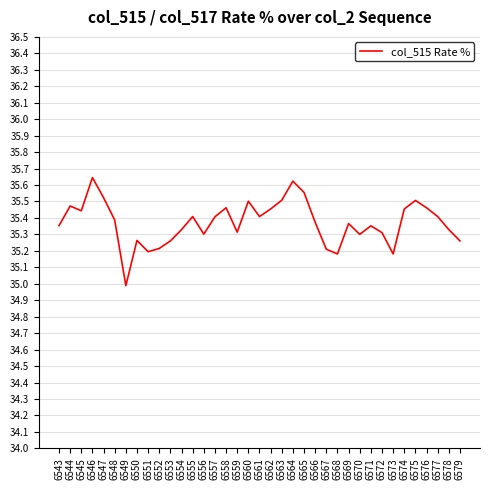

Approximately how many times larger is the value at 6559 compared to 6566?

1.0